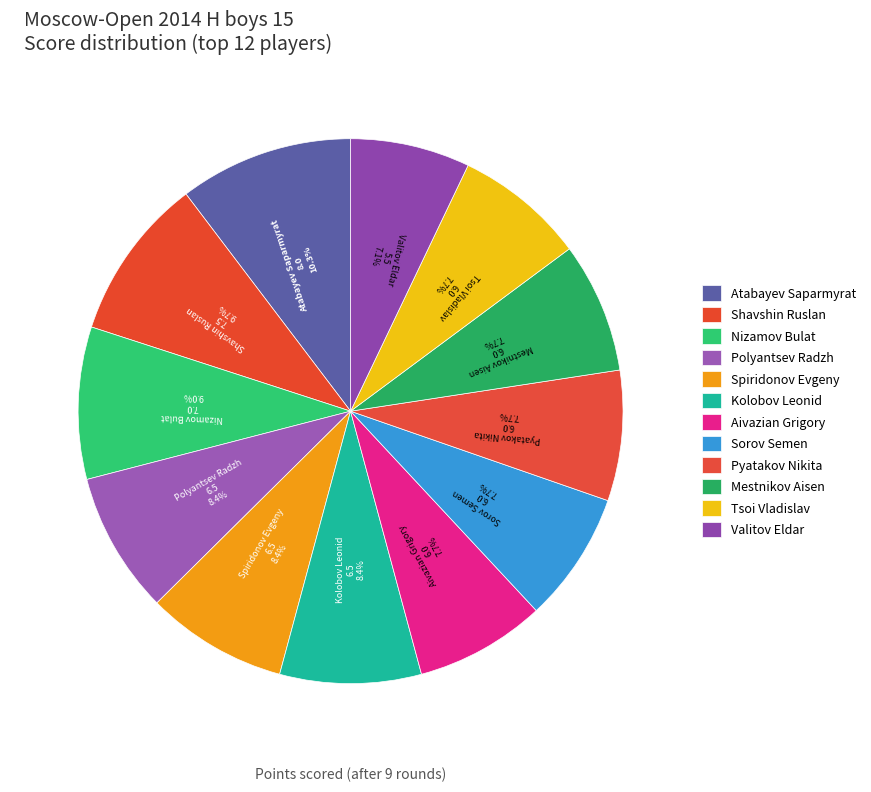

How much of the chart is everything except Nizamov Bulat?

91.0%